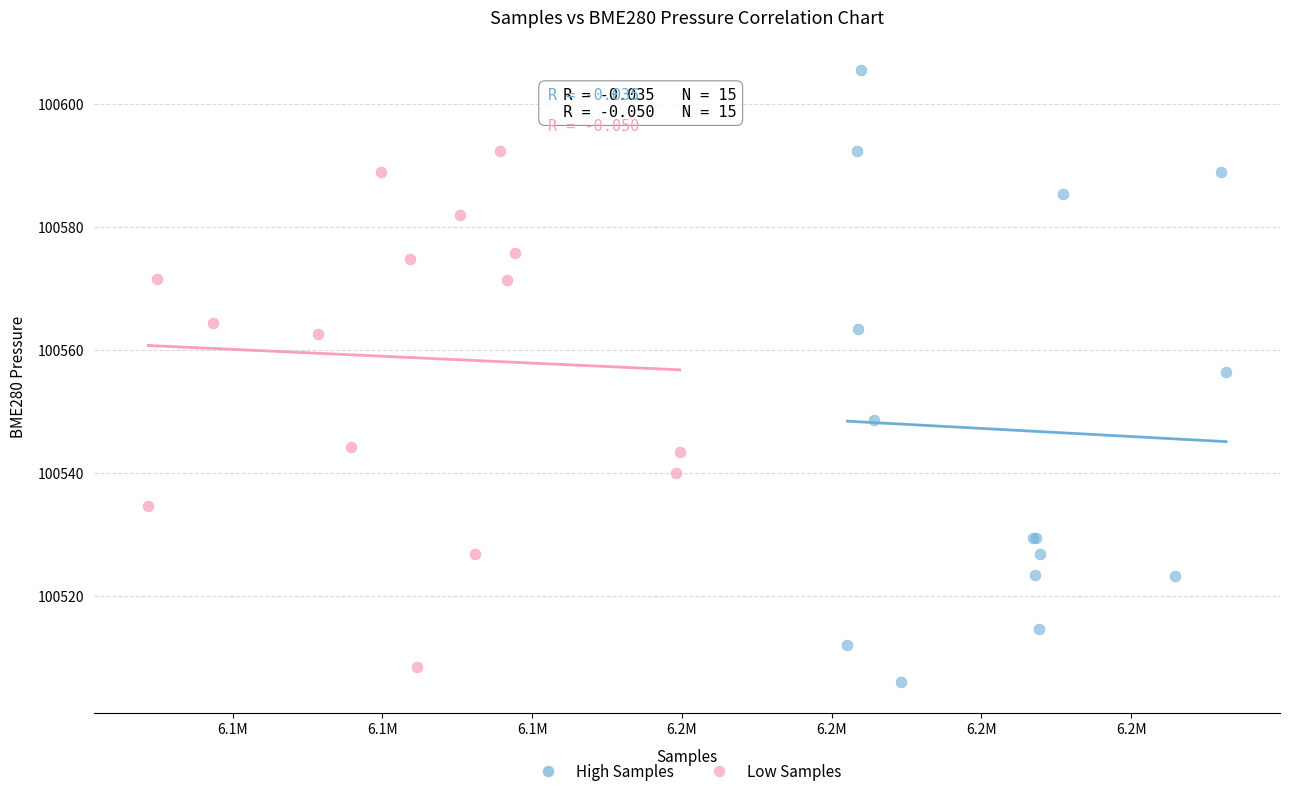

What are all the series names shown in the legend?

High Samples, Low Samples